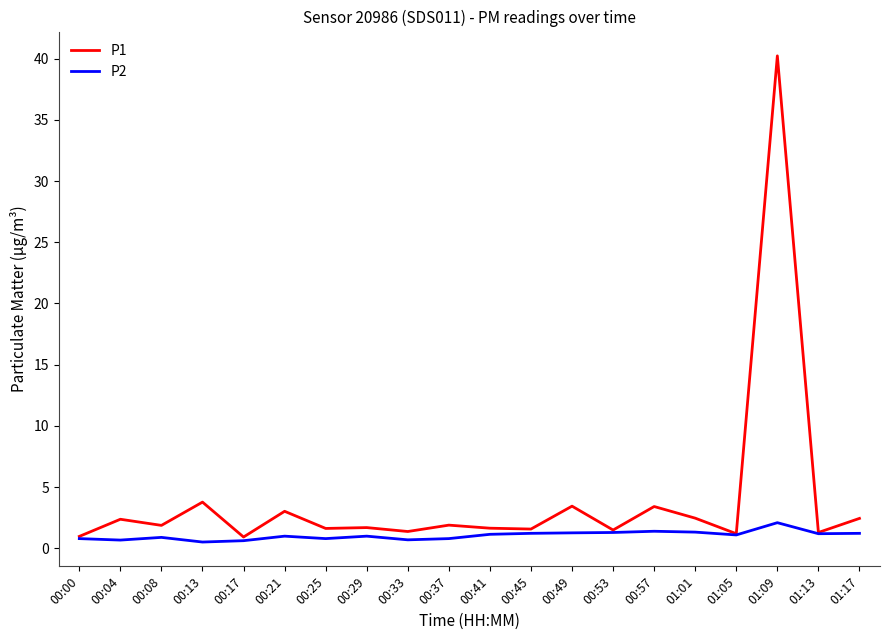

List the series in order of their overall mean, highest first.

P1, P2